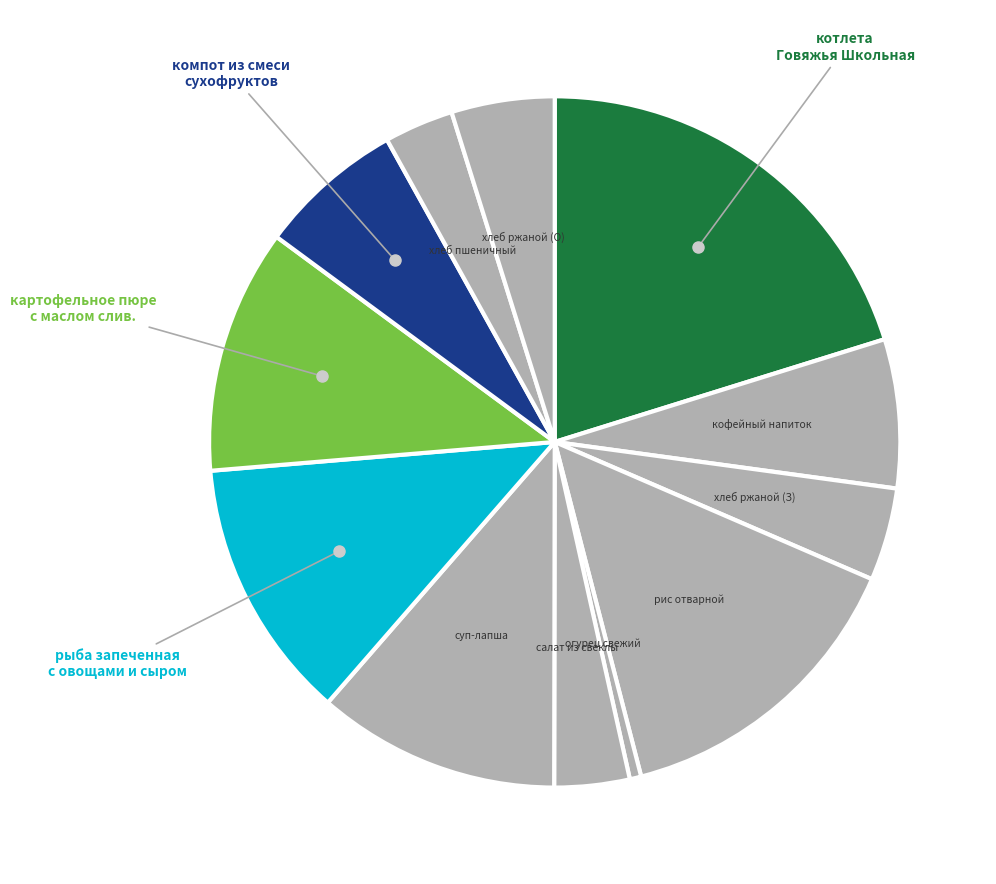

Count the number of slices in the pie.

12